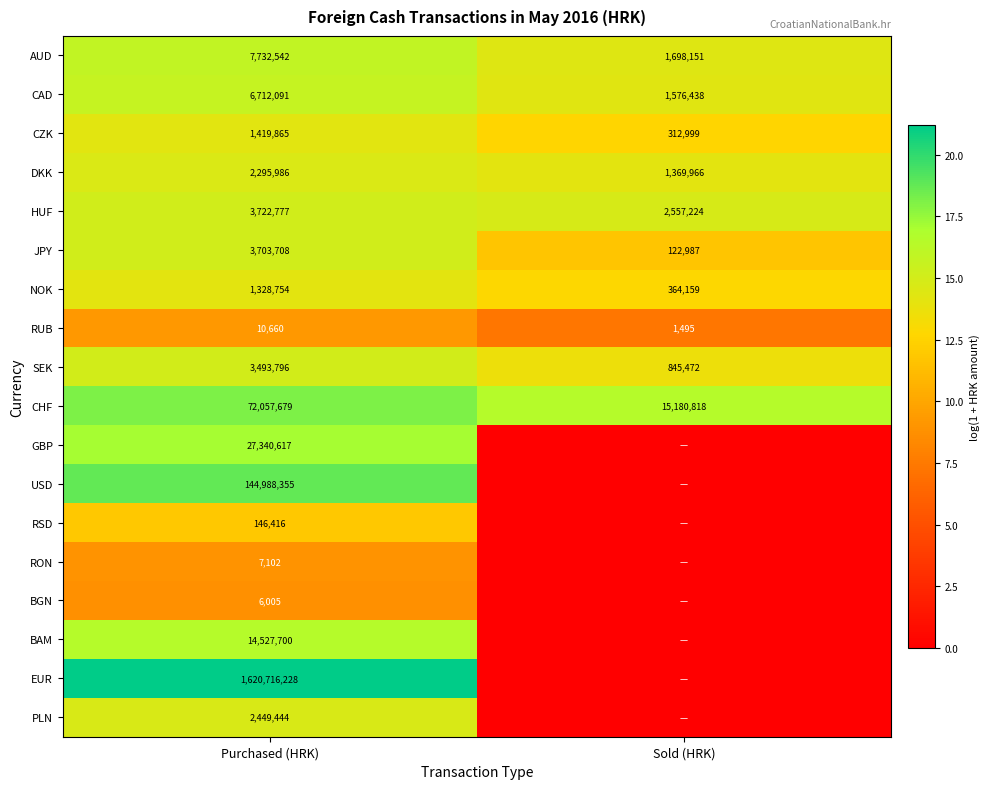

List the labels in order of JPY value, smallest first.

Sold (HRK), Purchased (HRK)